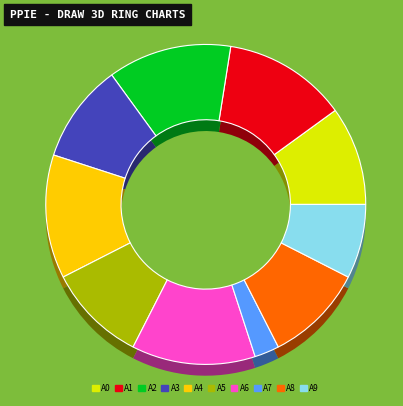

Is Rachel Renée Russell (Max) the majority of the pie?

No